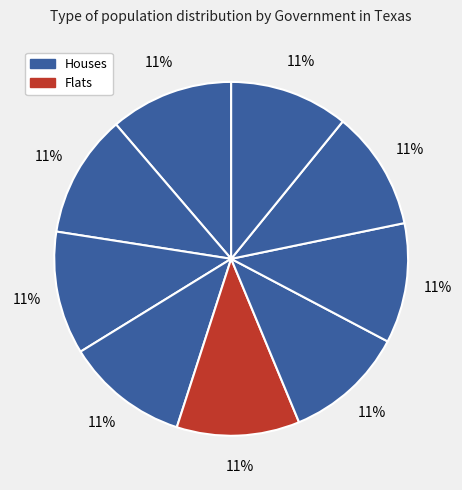

How many segments does this pie chart have?

9